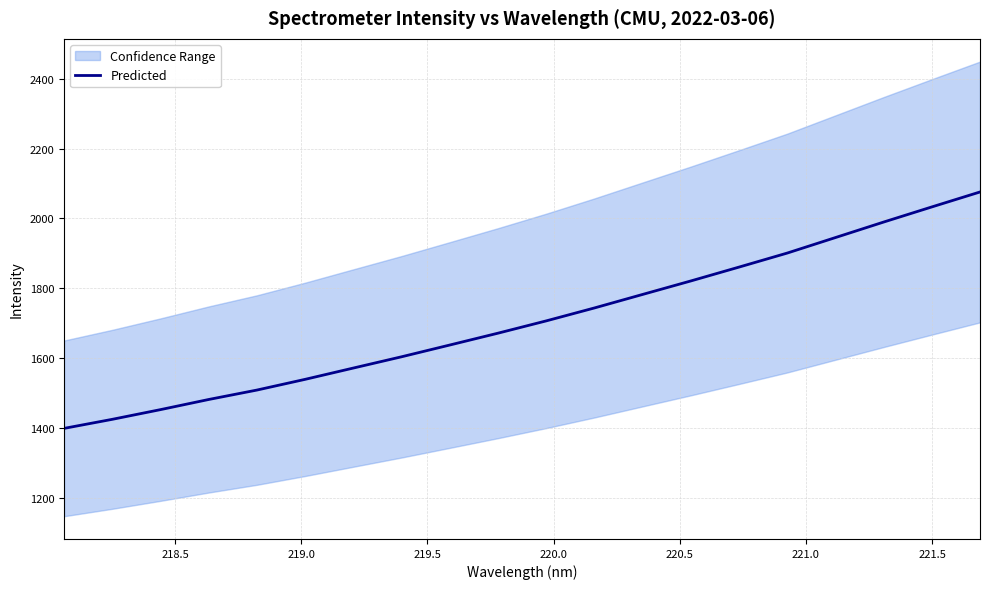

What is the smallest value displayed?

1398.4